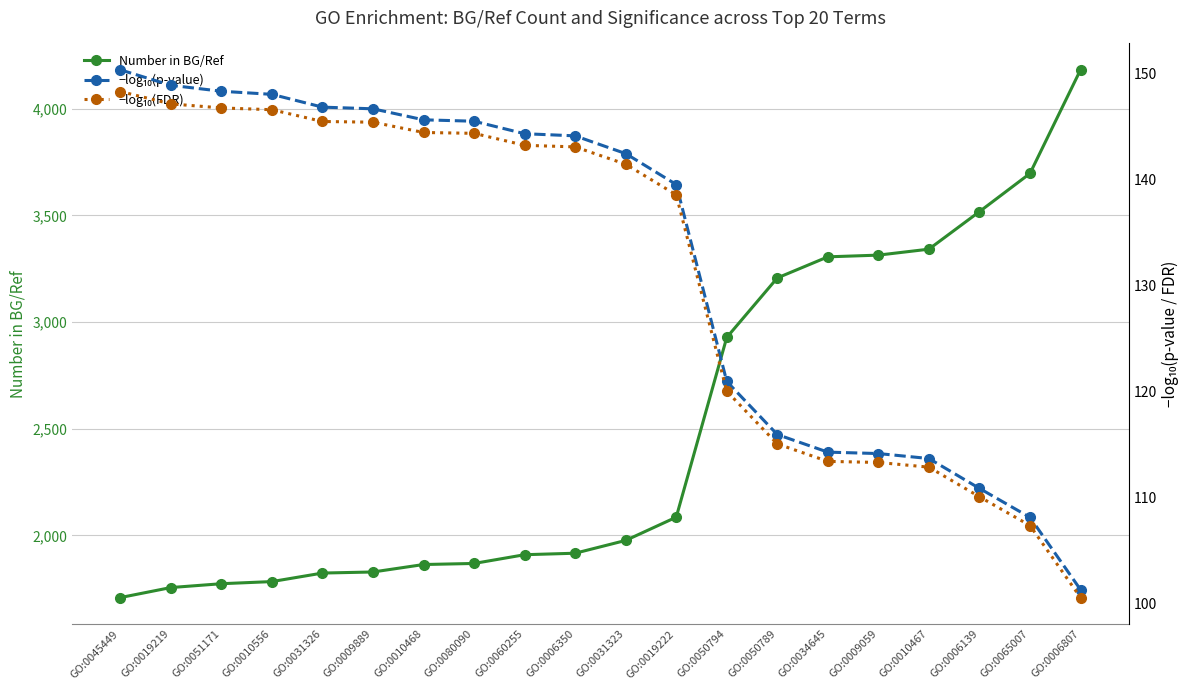

What is the label of the 13th point from the left?

GO:0050794